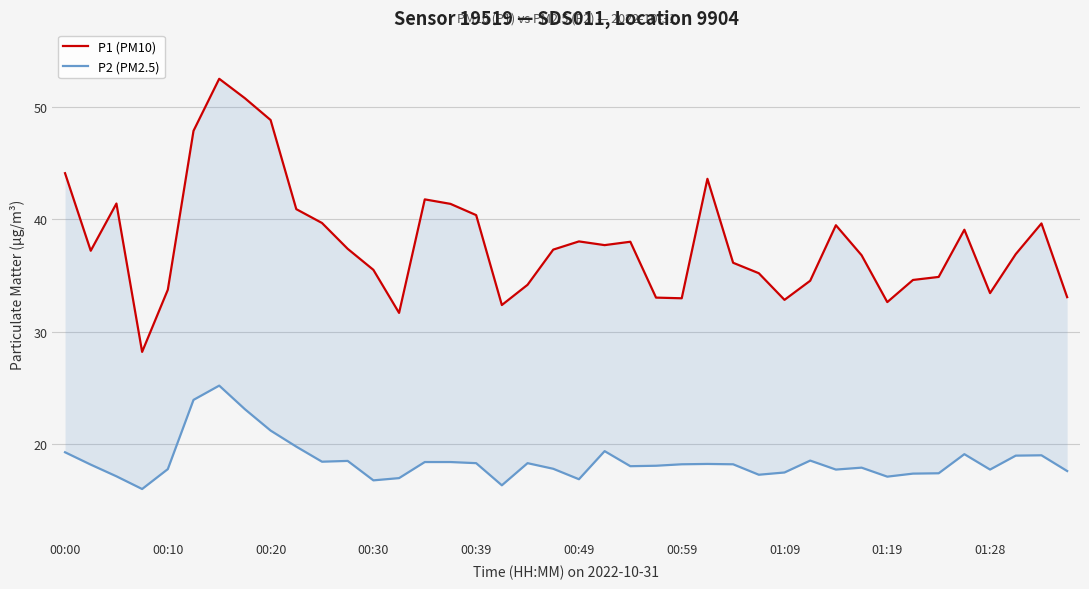

How many data points does each series have?

40